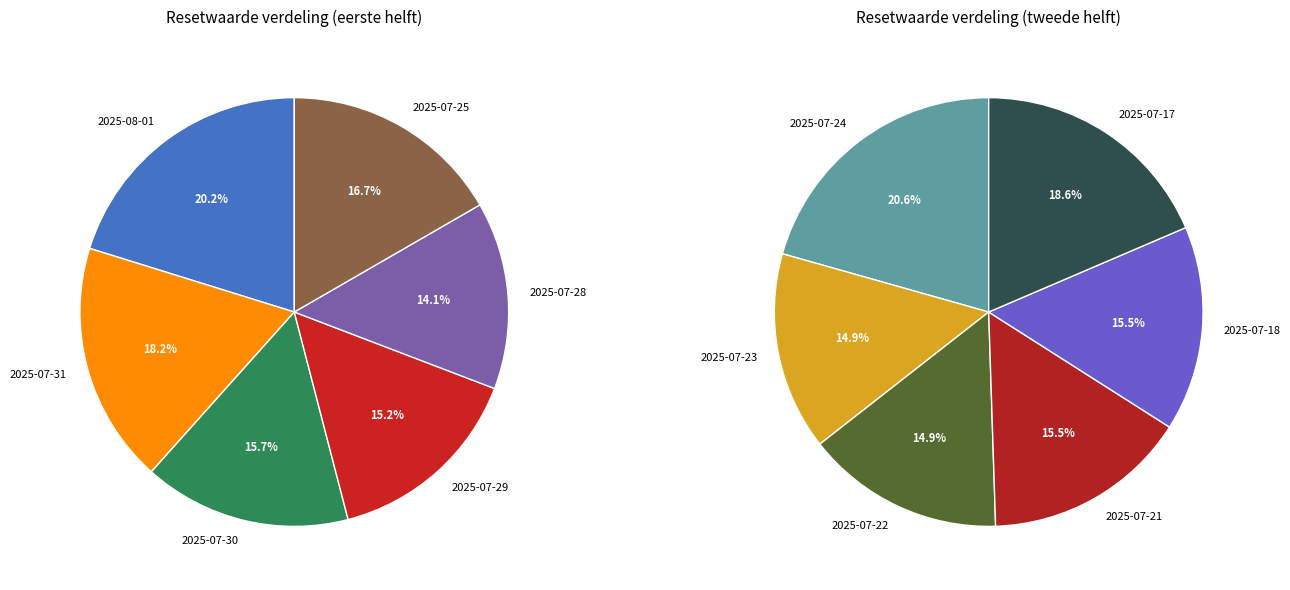

Is it true that 2025-07-30 is 1% of the pie?

False